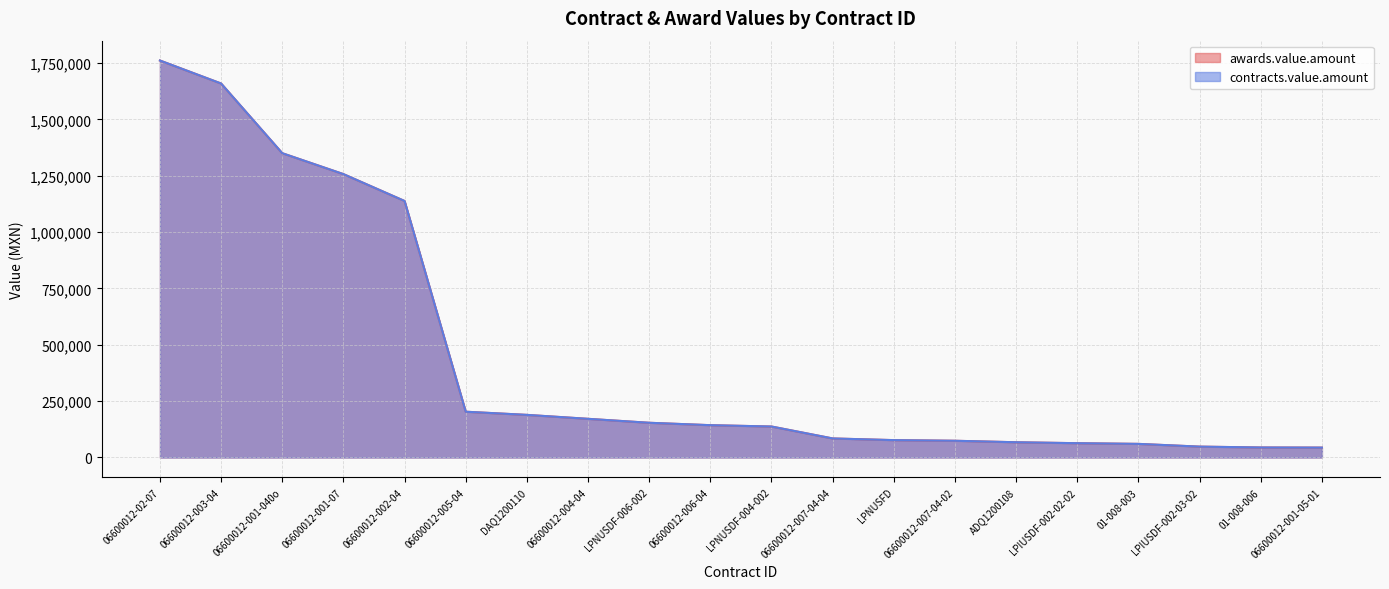

What is the approximate value of contracts.value.amount at 01-008-003?

60318.5